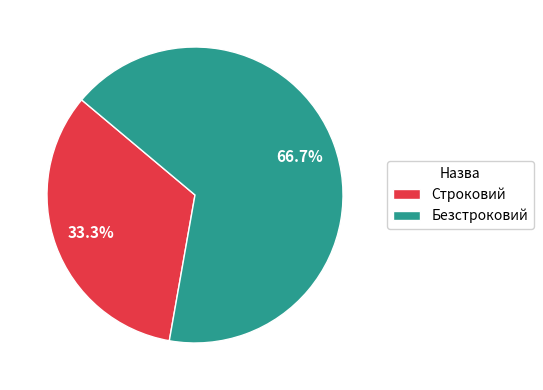

Which category has the biggest portion of the pie?

Безстроковий